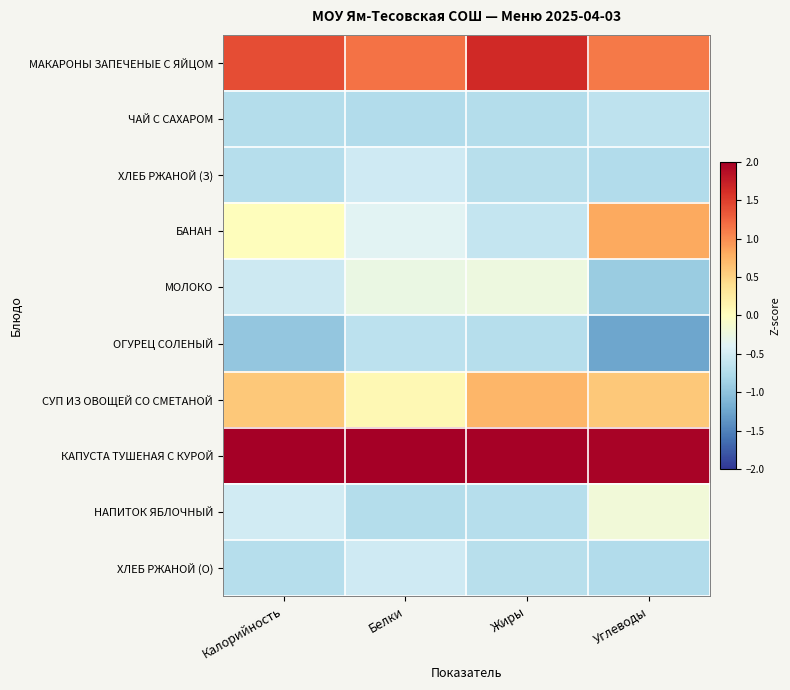

At how many categories does at least one series exceed 2?

2